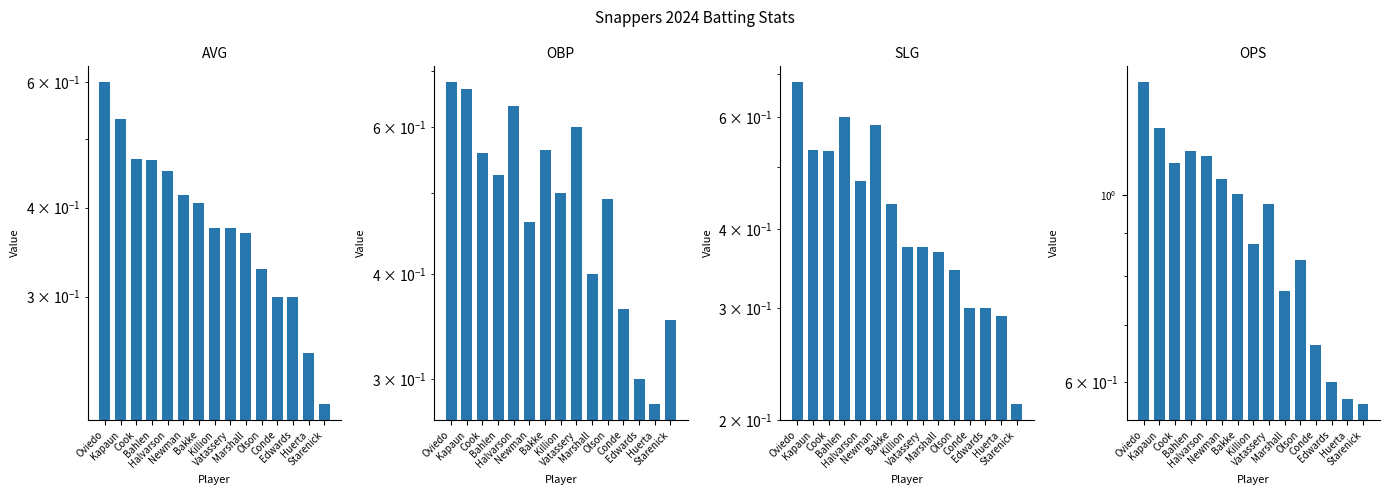

The value of OBP at Kapaun is 0.7. True or false?

True